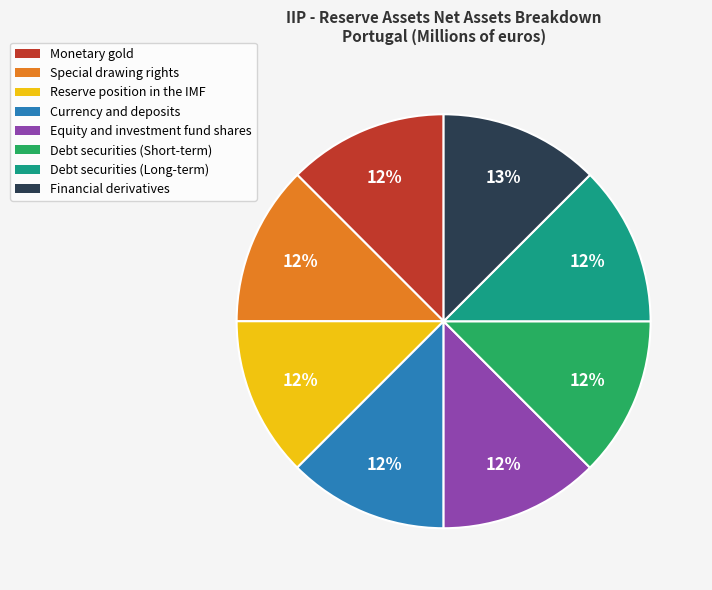

To the nearest percent, what percentage of the pie is Debt securities (Short-term)?

12%